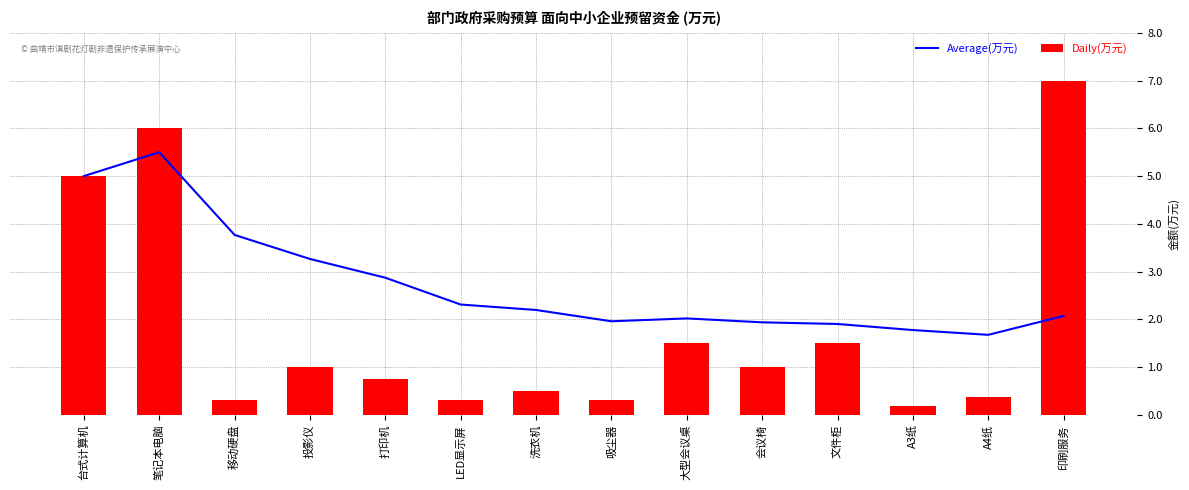

What are all the series names shown in the legend?

Average(万元), Daily(万元)